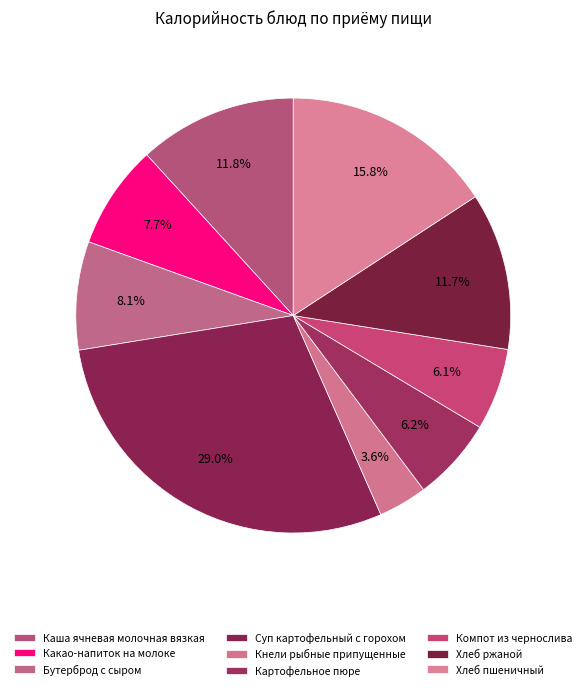

What percentage is NOT represented by Кнели рыбные припущенные?

96.4%